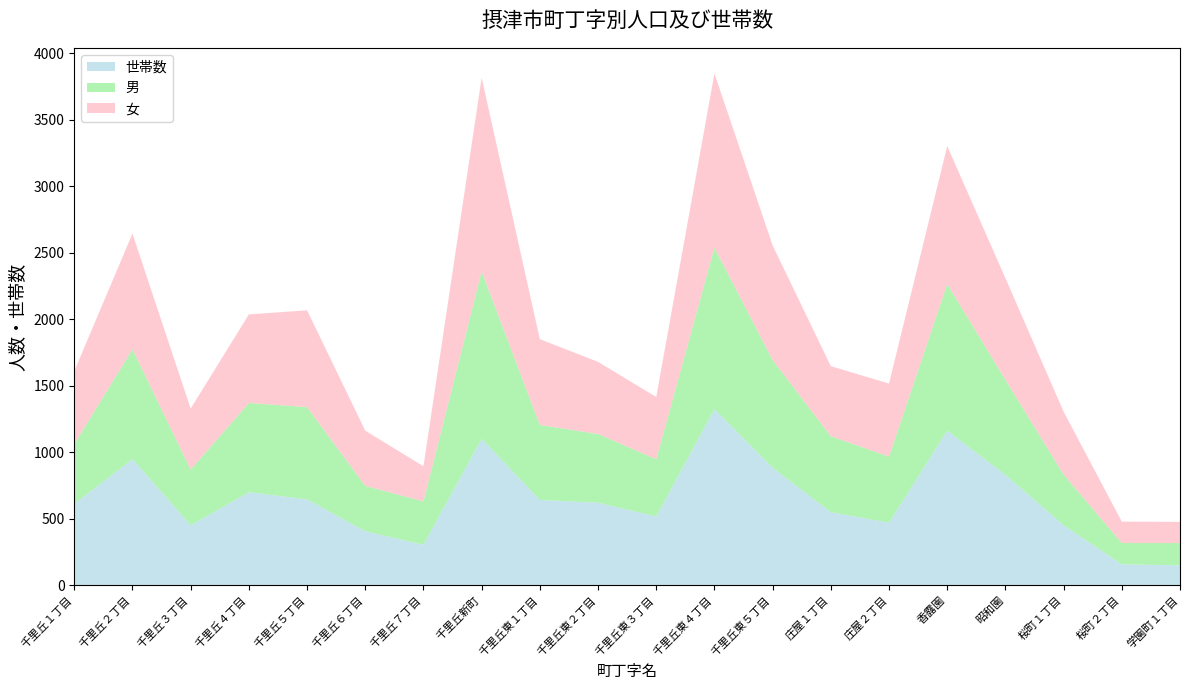

Reading left to right, transcribe all the data shown in this chart.

世帯数: 千里丘１丁目=613	千里丘２丁目=950	千里丘３丁目=452	千里丘４丁目=701	千里丘５丁目=647	千里丘６丁目=408	千里丘７丁目=306	千里丘新町=1103	千里丘東１丁目=643	千里丘東２丁目=622	千里丘東３丁目=519	千里丘東４丁目=1326	千里丘東５丁目=885	庄屋１丁目=551	庄屋２丁目=472	香露園=1164	昭和園=832	桜町１丁目=452	桜町２丁目=159	学園町１丁目=151
男: 千里丘１丁目=450	千里丘２丁目=826	千里丘３丁目=419	千里丘４丁目=671	千里丘５丁目=694	千里丘６丁目=341	千里丘７丁目=326	千里丘新町=1259	千里丘東１丁目=564	千里丘東２丁目=517	千里丘東３丁目=430	千里丘東４丁目=1214	千里丘東５丁目=810	庄屋１丁目=571	庄屋２丁目=497	香露園=1103	昭和園=715	桜町１丁目=382	桜町２丁目=160	学園町１丁目=168
女: 千里丘１丁目=549	千里丘２丁目=870	千里丘３丁目=459	千里丘４丁目=666	千里丘５丁目=728	千里丘６丁目=415	千里丘７丁目=264	千里丘新町=1456	千里丘東１丁目=645	千里丘東２丁目=542	千里丘東３丁目=468	千里丘東４丁目=1310	千里丘東５丁目=862	庄屋１丁目=527	庄屋２丁目=549	香露園=1037	昭和園=764	桜町１丁目=473	桜町２丁目=161	学園町１丁目=159